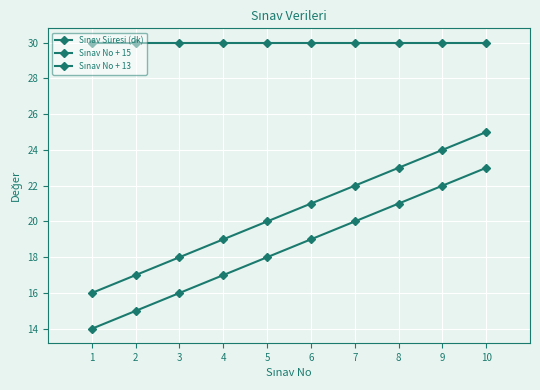

How many lines are shown in the chart?

3